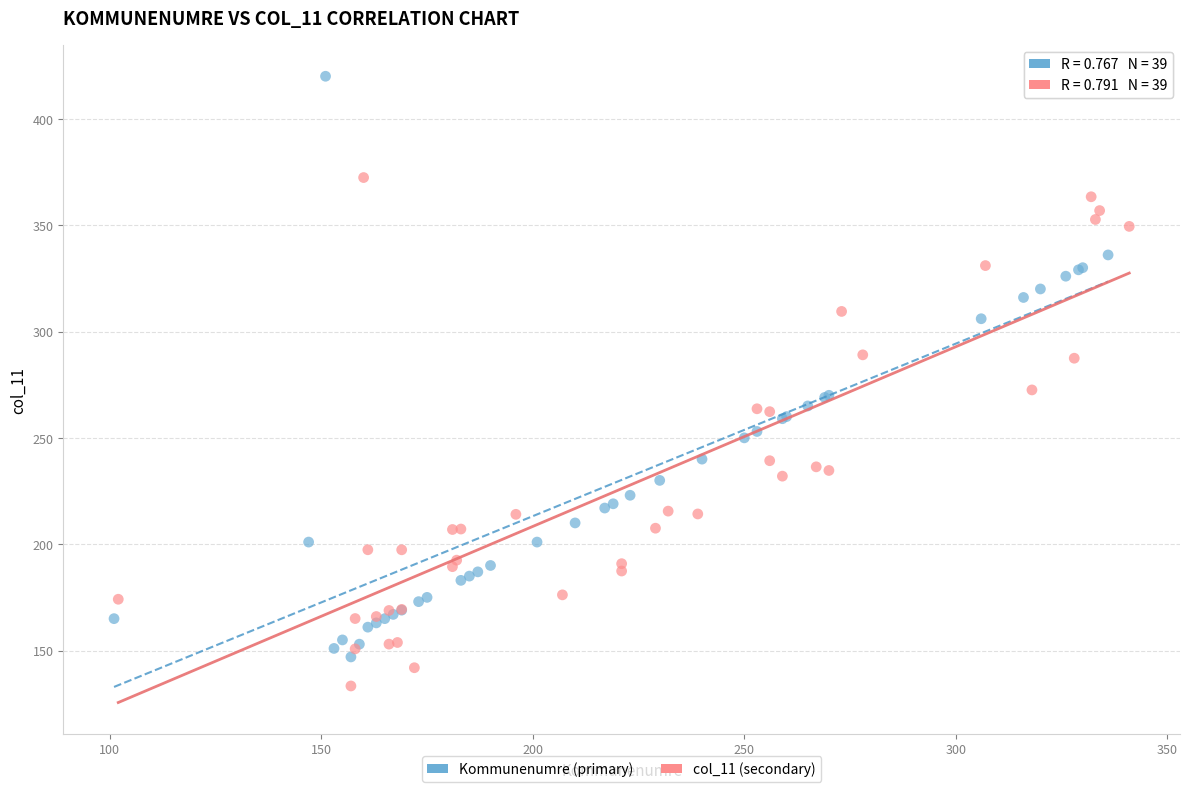

What are all the series names shown in the legend?

Kommunenumre (primary), col_11 (secondary)